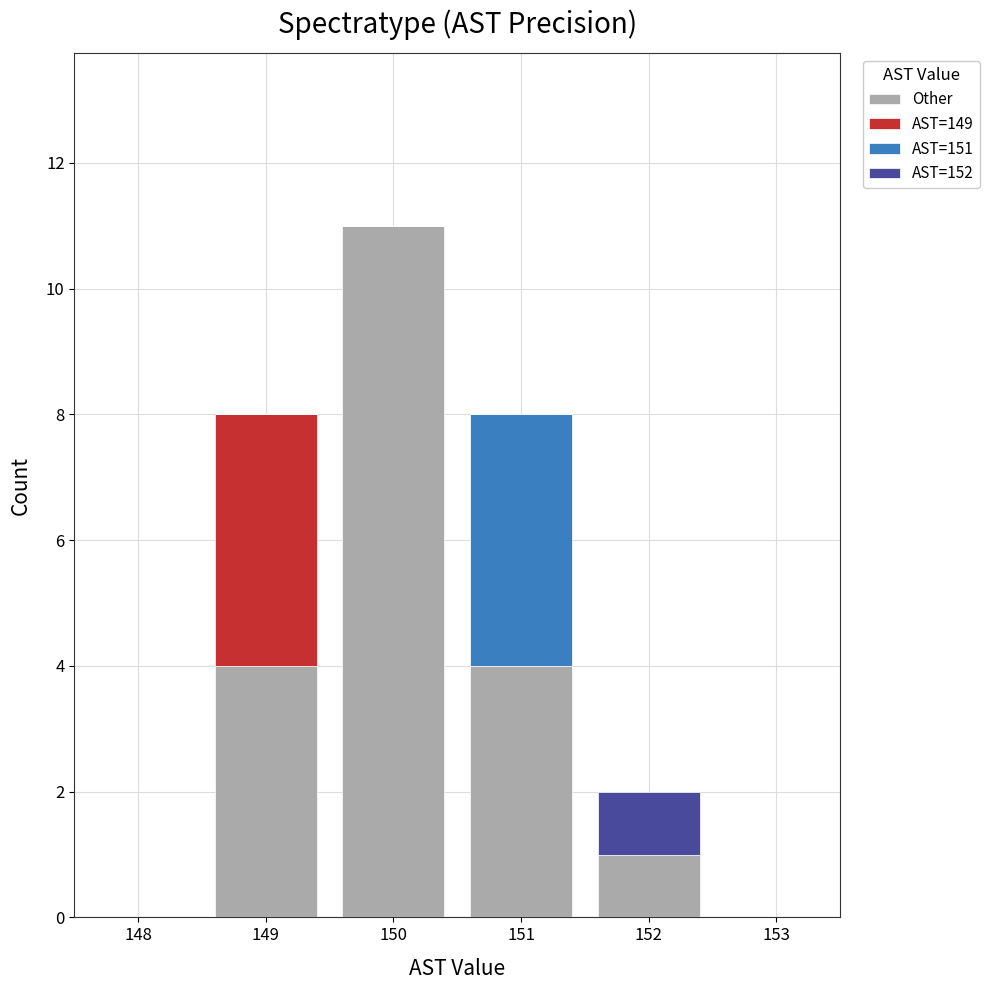

Which range on the x-axis has the tallest stacked bar (by total height)?

149.5 to 150.5